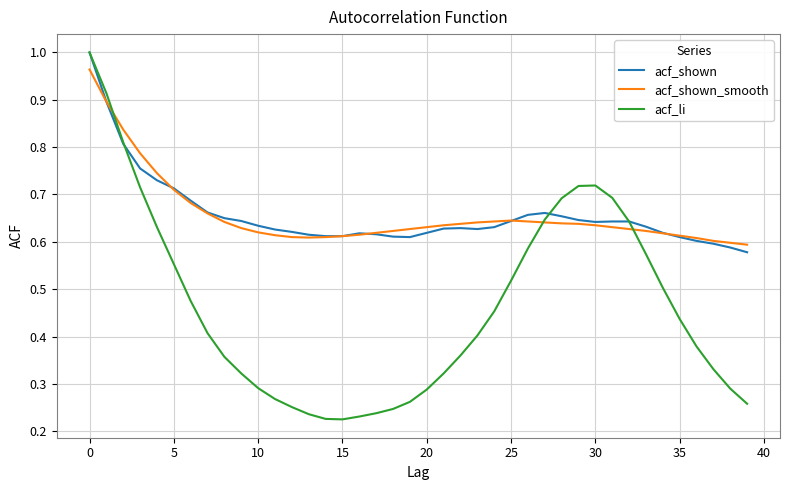

Which series has the largest range (max minus min)?

acf_li